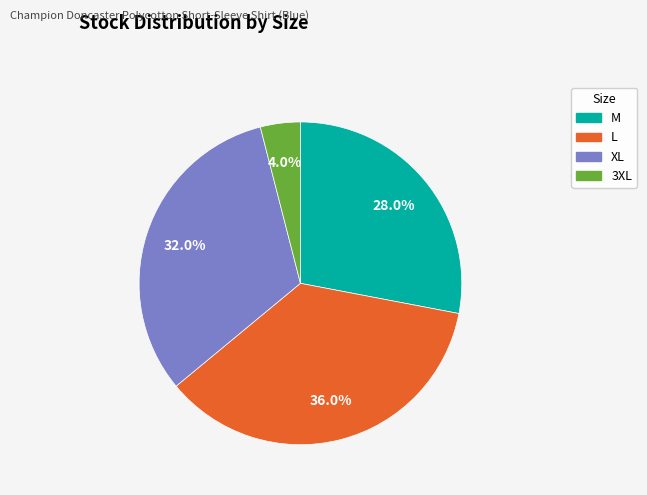

What is the smallest slice in the pie chart?

3XL